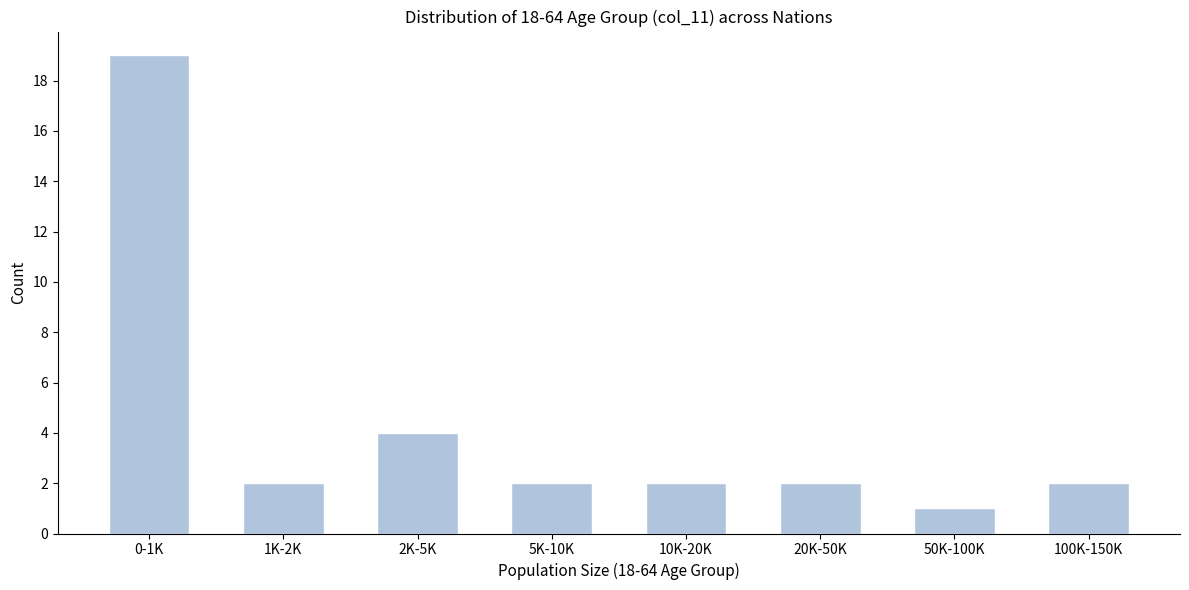

Reading right to left, list all the values displayed in this chart.

2	1	2	2	2	4	2	19